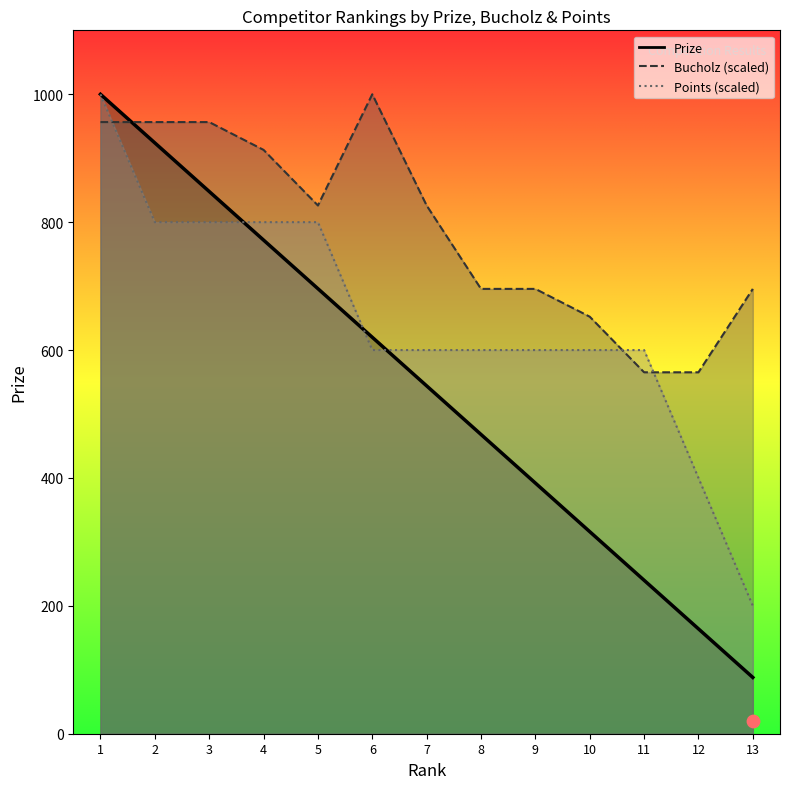

At which category is the sum across all series the highest?

1